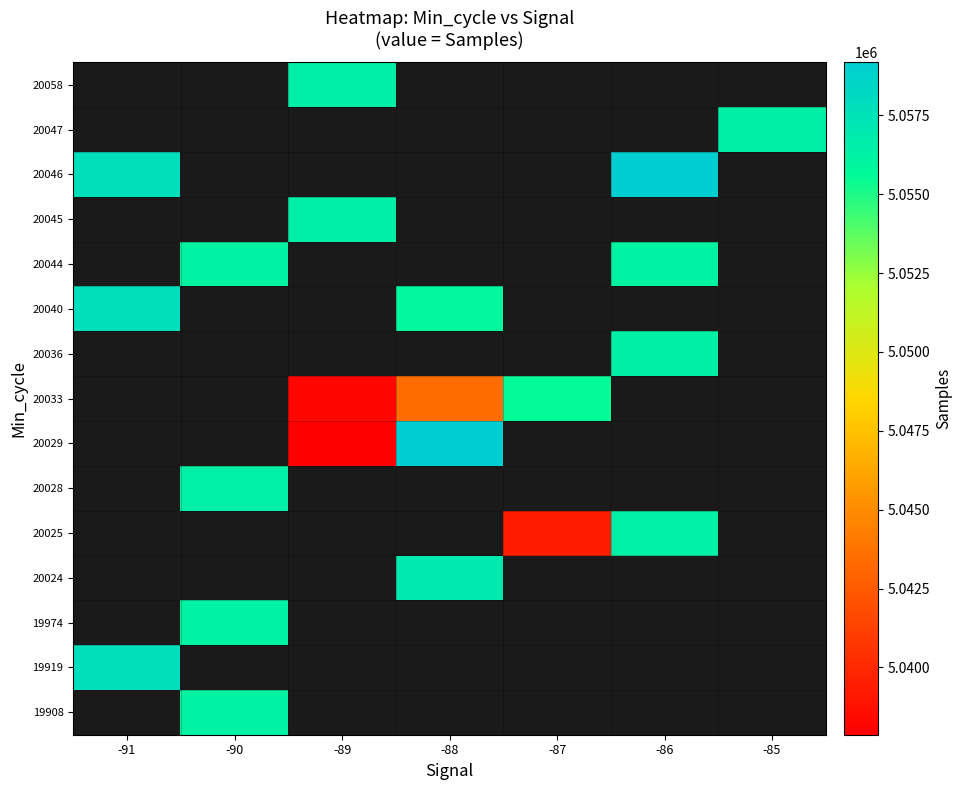

What is the maximum value shown in the chart?

5059179.0